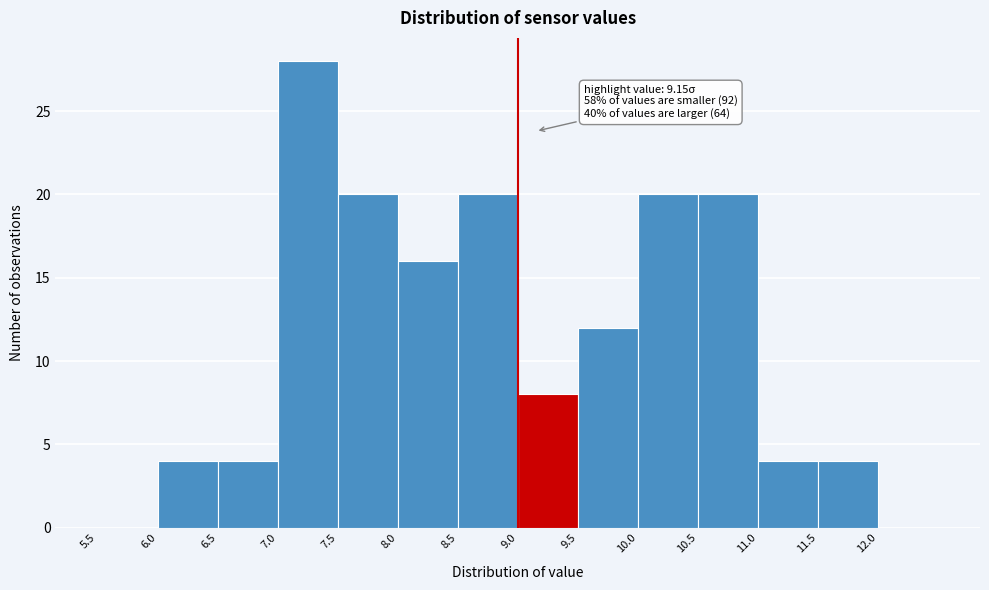

Over which range of the x-axis is the bar tallest?

7.0 to 7.5